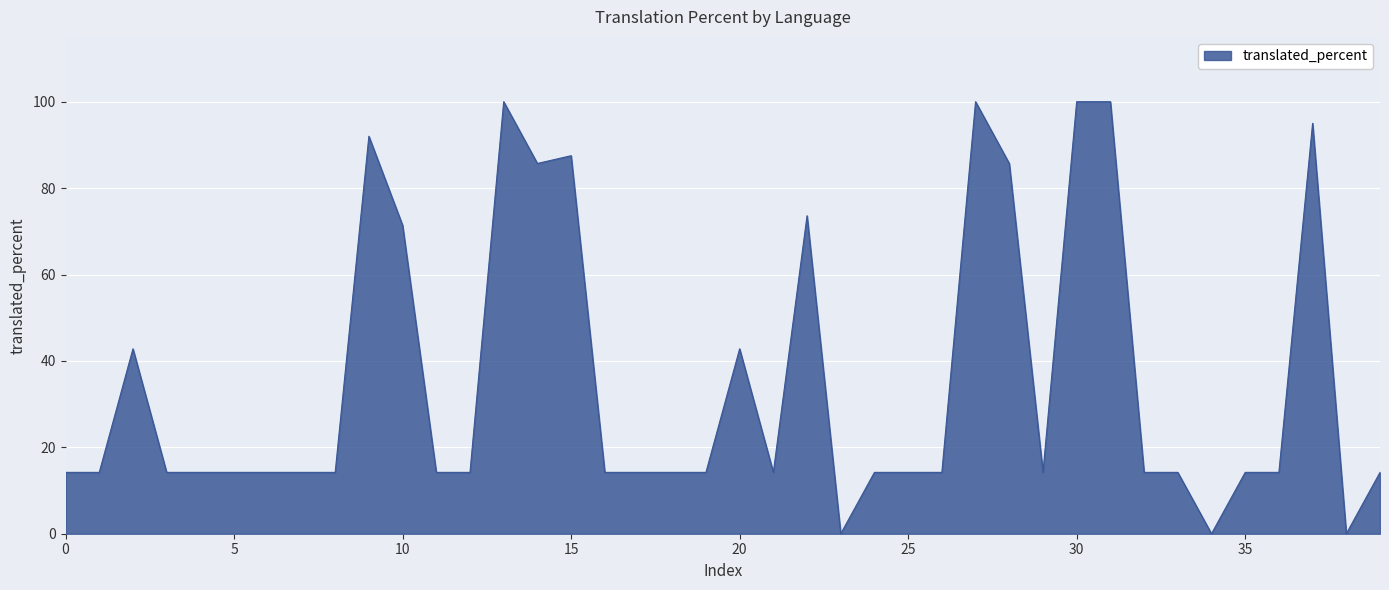

What is the difference between the maximum and minimum values?

100.0